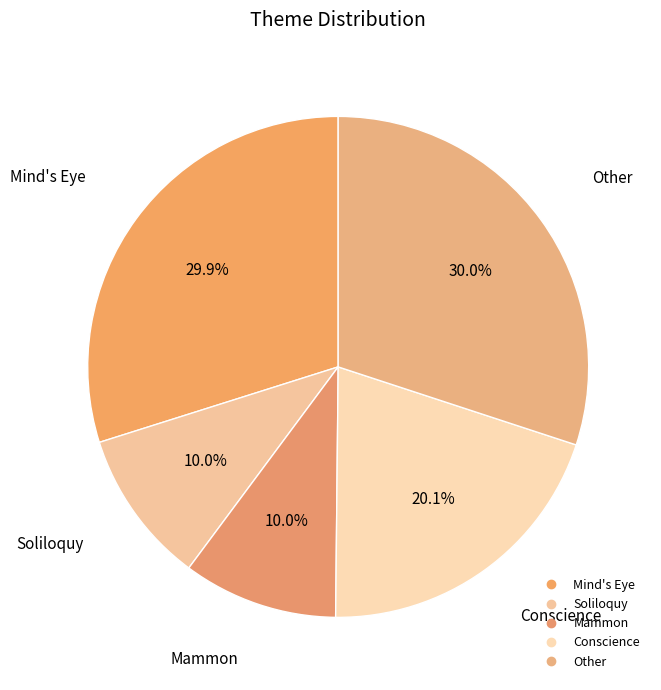

Does any single category account for the majority?

No